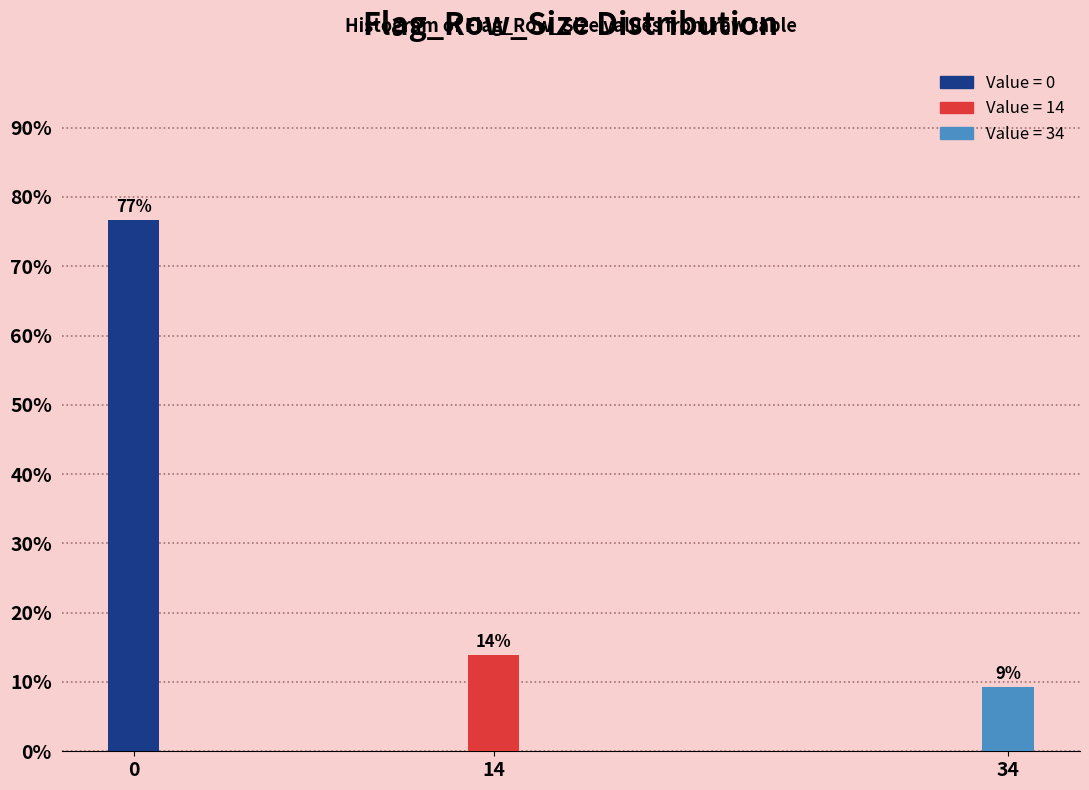

What is the value of the 1st bar from the left?

76.7